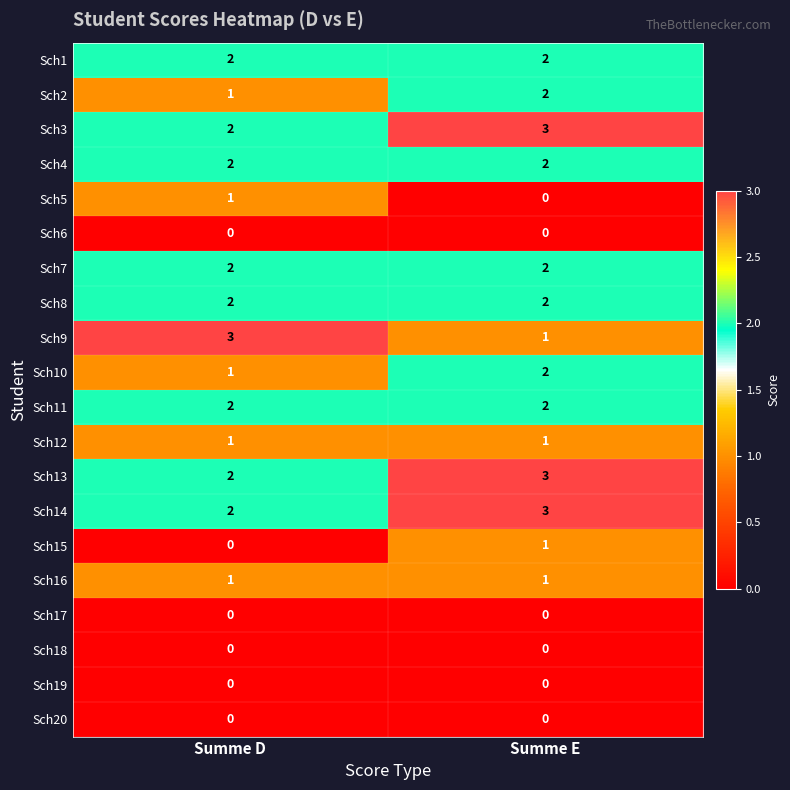

What is the sum of all Sch13 values?

5